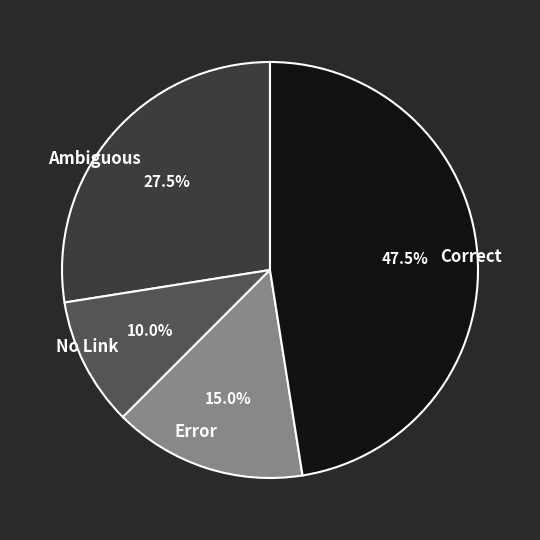

What portion of the pie excludes Ambiguous?

72.5%